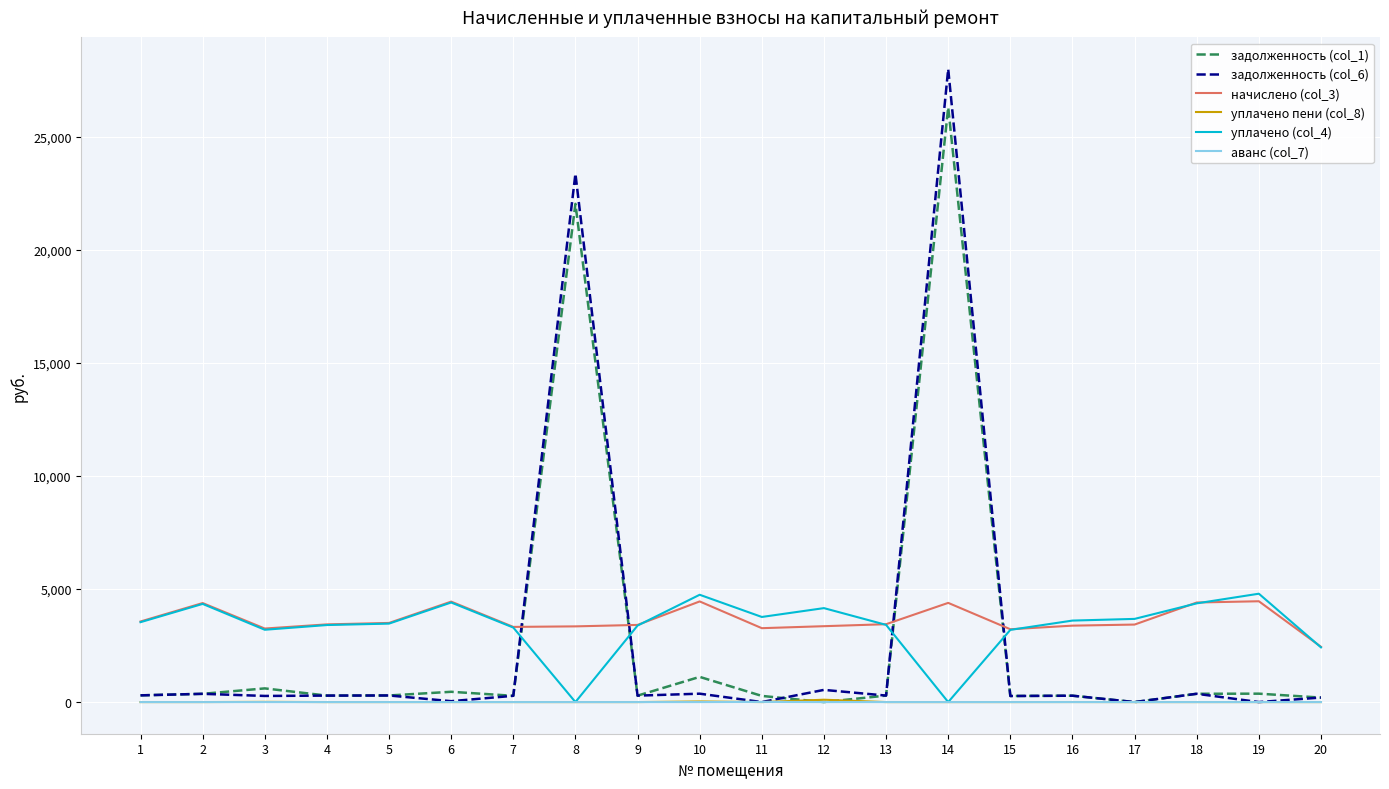

What is the total value across all series at 14?

58696.8